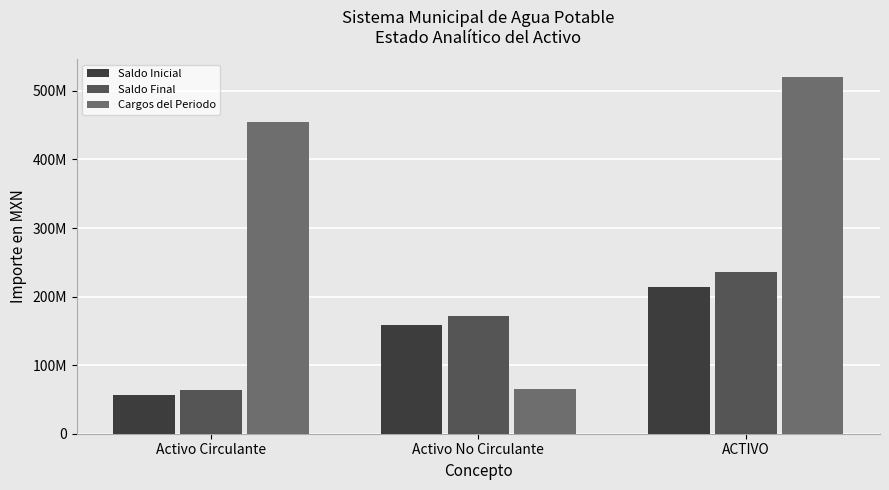

At which label does Saldo Inicial first exceed 158695808?

Activo No Circulante